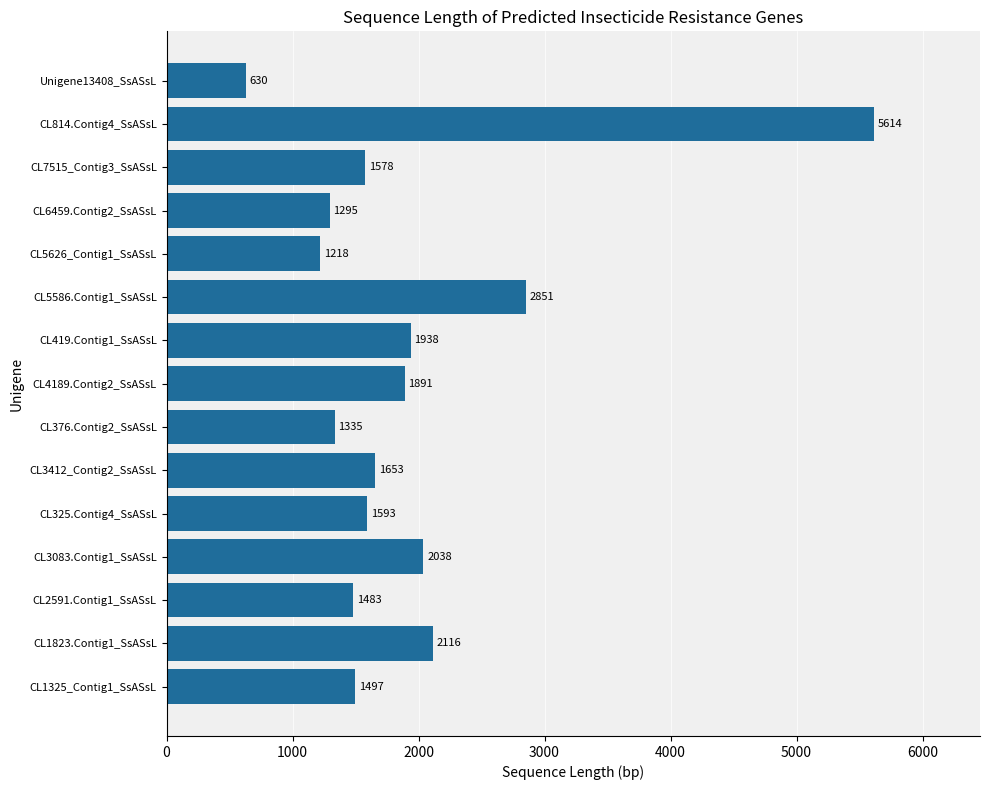

What is the approximate value at CL419.Contig1_SsASsL?

1938